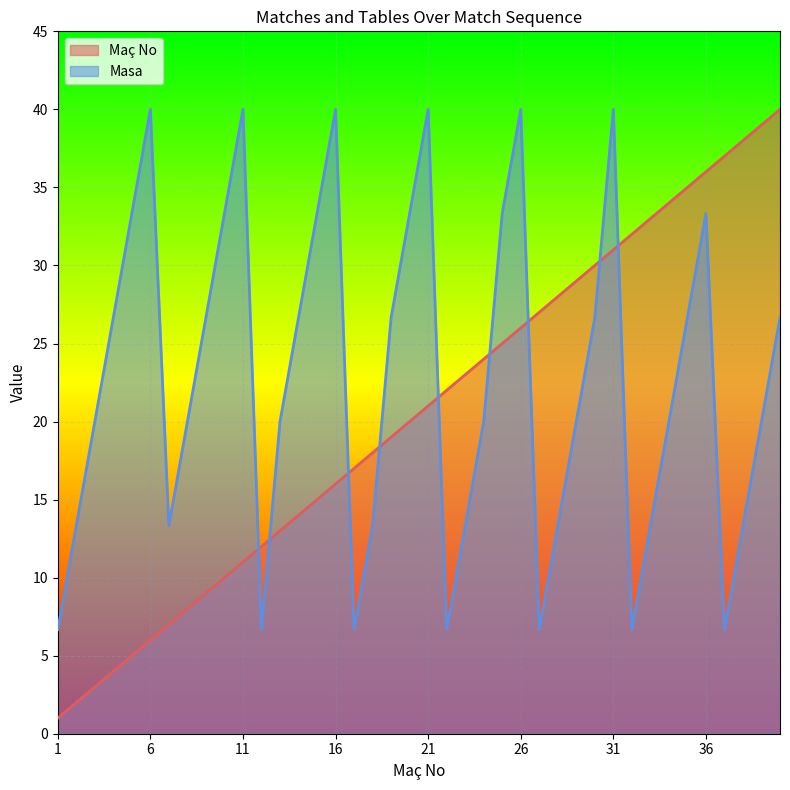

What is the difference between the maximum and minimum values in the Maç No series?

39.0